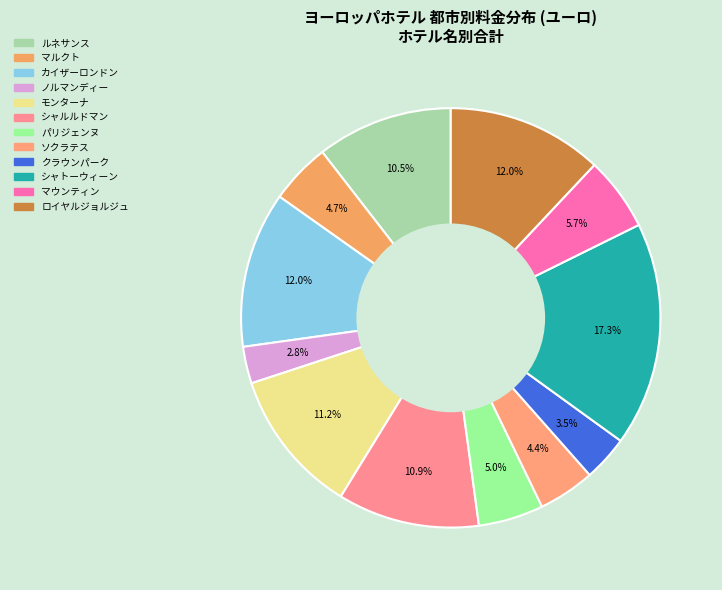

How many slices are in this pie chart?

12